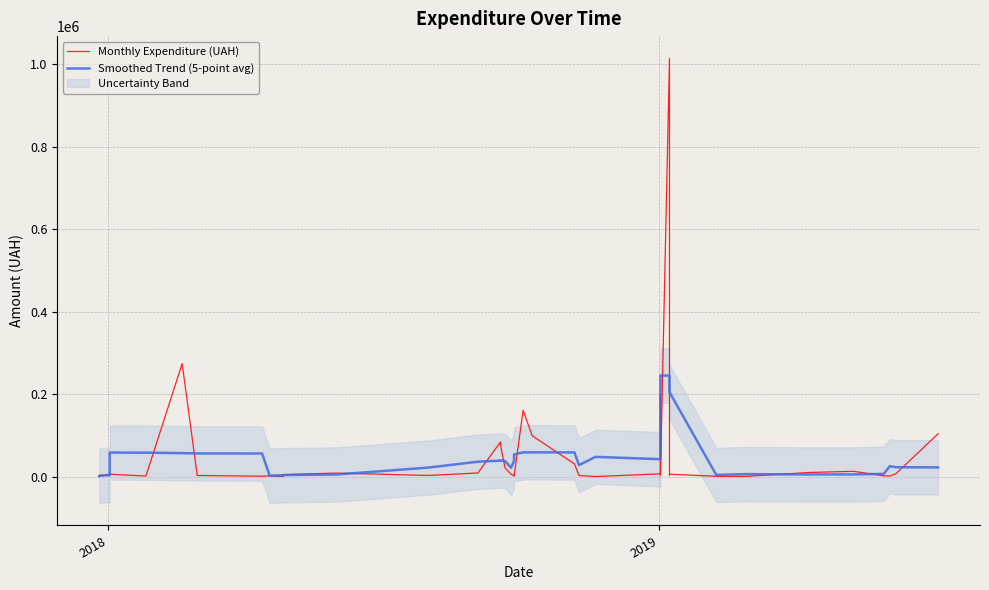

What is the minimum value shown in the chart?

352.0